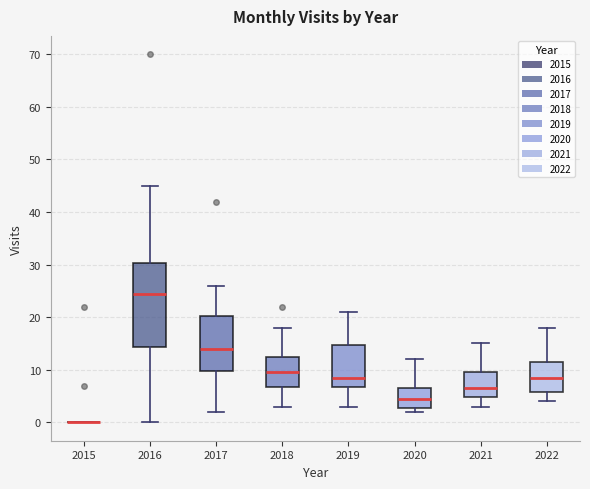

Reading left to right, read every box against the y-axis: the position of its median line, the range the box covers, and the ends of its whiskers. The values are not printed on the chart, so give them approximately, as read against the axis.

2015: box collapsed to a line at 0, whiskers 0 to 0
2016: median 25, box 14 to 30, whiskers 0 to 45
2017: median 14, box 10 to 20, whiskers 2 to 26
2018: median 10, box 7 to 13, whiskers 3 to 18
2019: median 9, box 7 to 15, whiskers 3 to 21
2020: median 5, box 3 to 7, whiskers 2 to 12
2021: median 7, box 5 to 10, whiskers 3 to 15
2022: median 9, box 6 to 12, whiskers 4 to 18